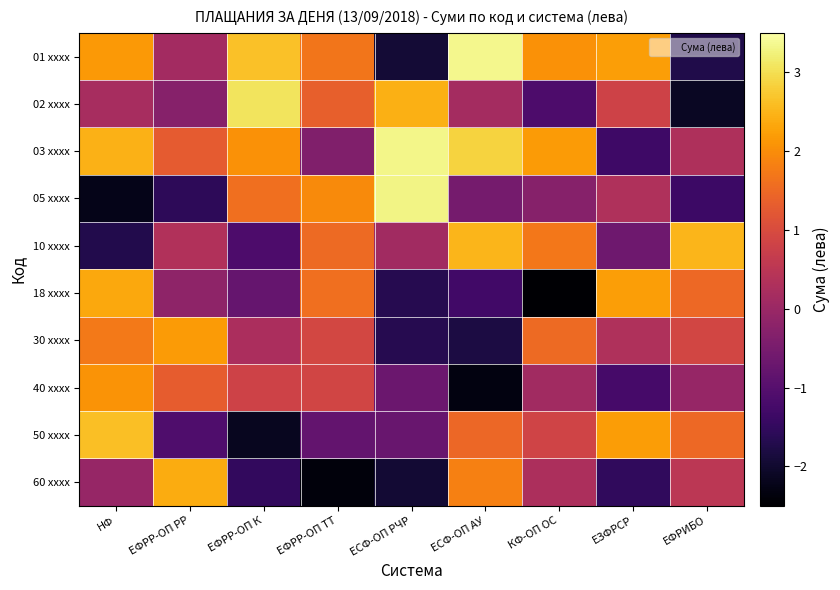

At which category is the sum across all series the highest?

НФ